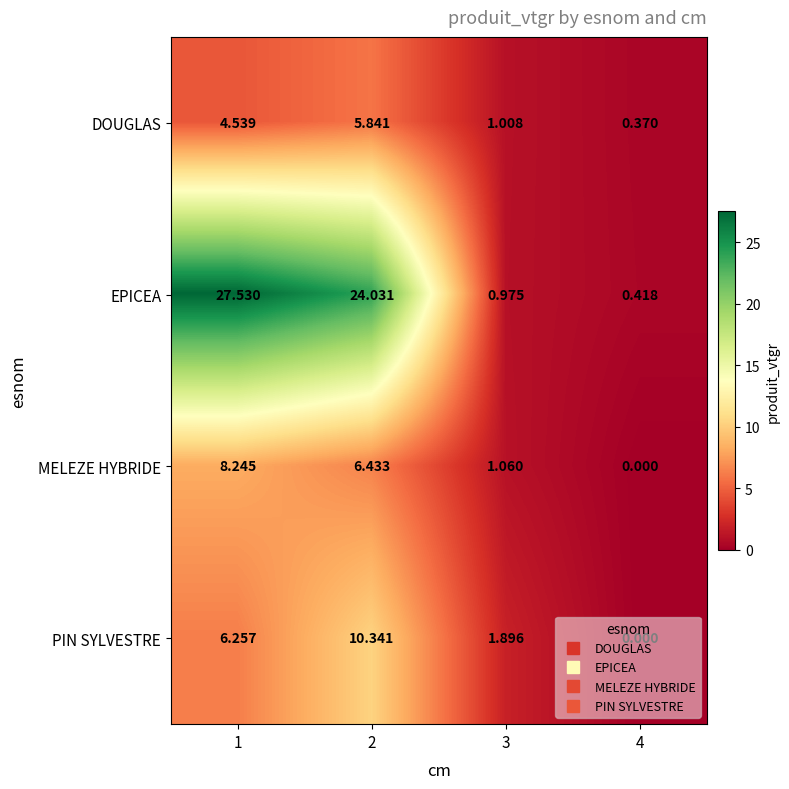

Rank the series at 1 from lowest to highest value.

DOUGLAS, PIN SYLVESTRE, MELEZE HYBRIDE, EPICEA